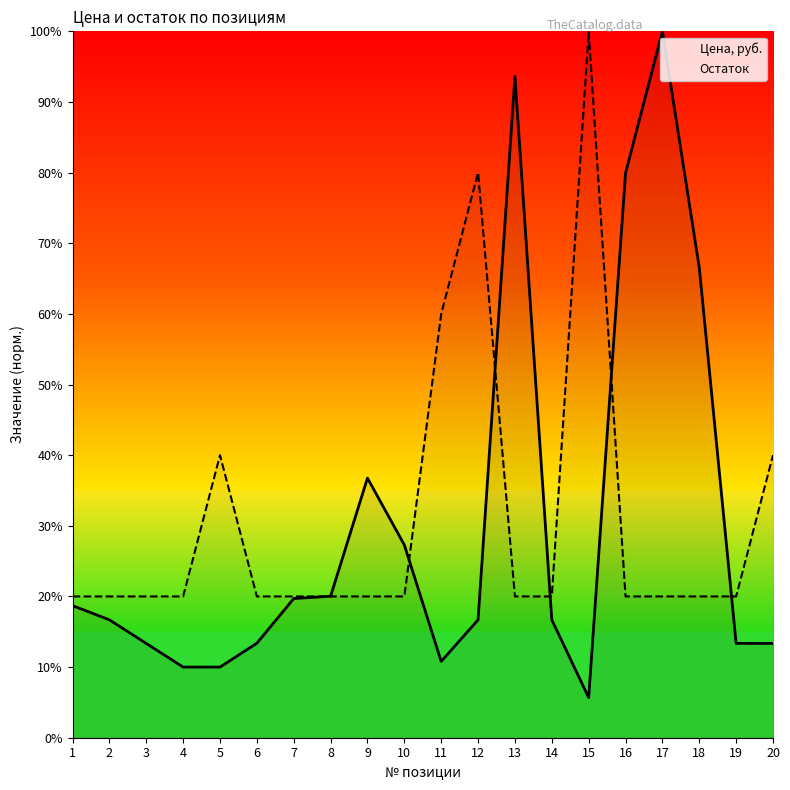

How many lines are shown in the chart?

2